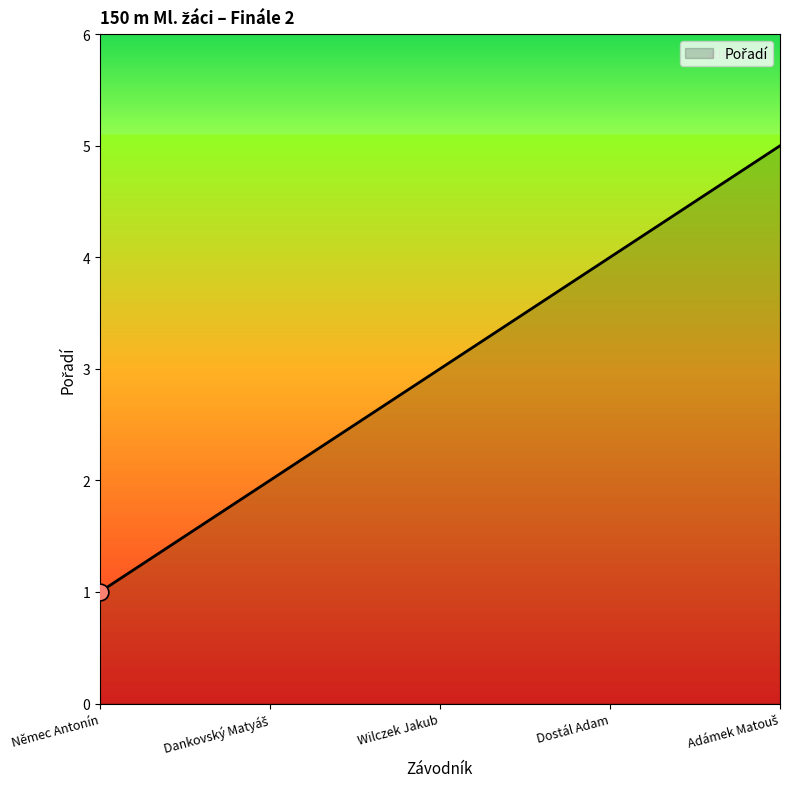

What is the difference between the second highest and minimum values?

3